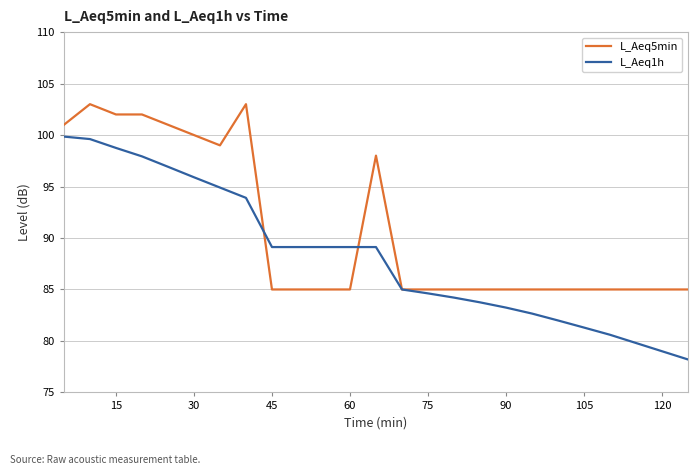

What is the greatest value displayed?

103.0